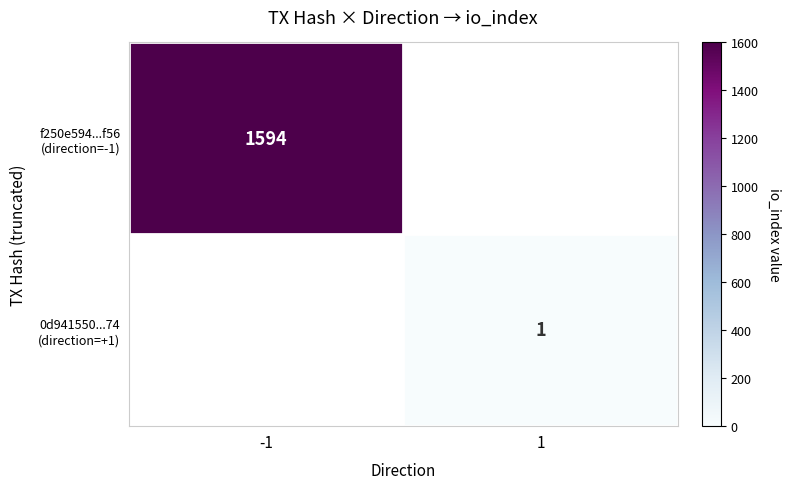

List the series in order of their overall mean, highest first.

f250e594...f56 (direction=-1), 0d941550...74 (direction=+1)